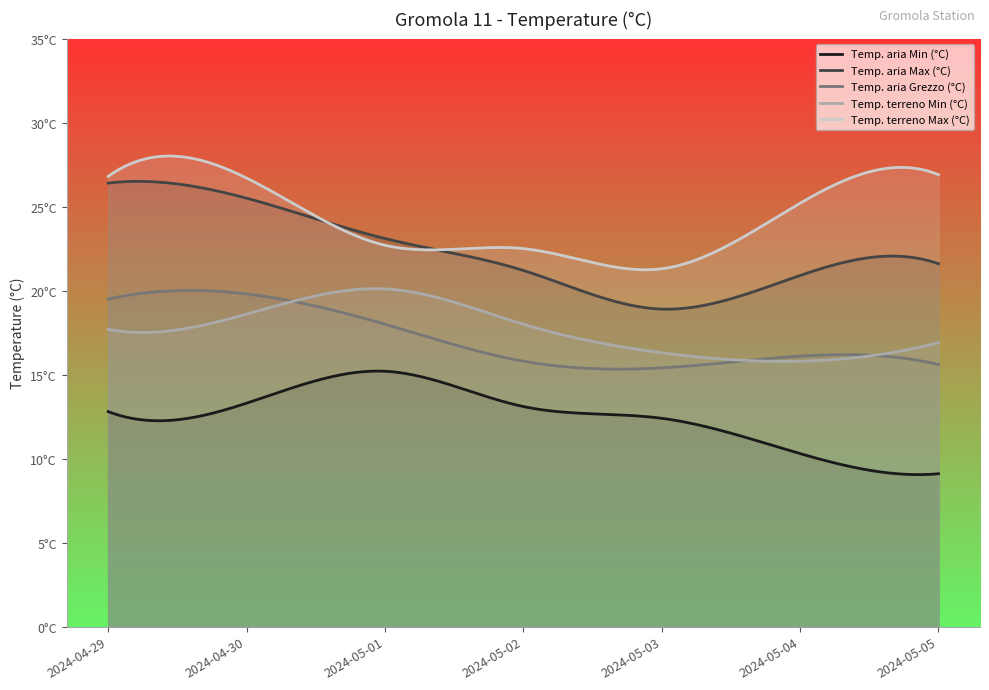

Which category has the lowest value in the Temp. aria Max (°C) series?

2024-05-03